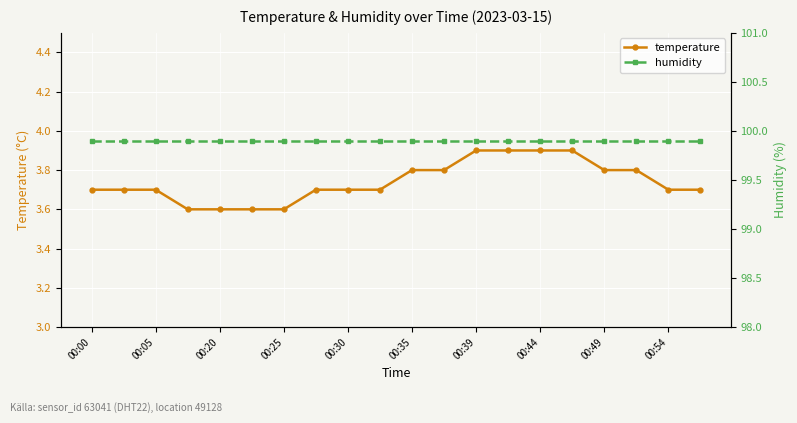

List the series in order of their overall mean, highest first.

humidity, temperature